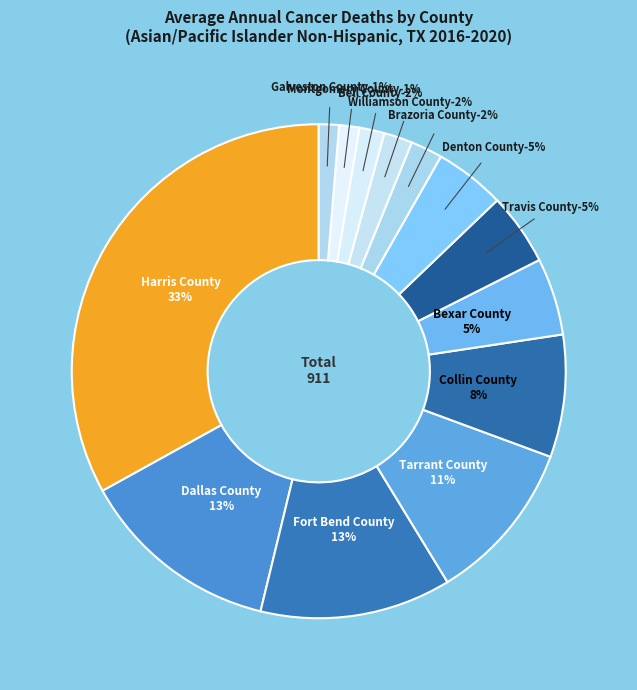

True or false: Tarrant County accounts for 19% of the total.

False